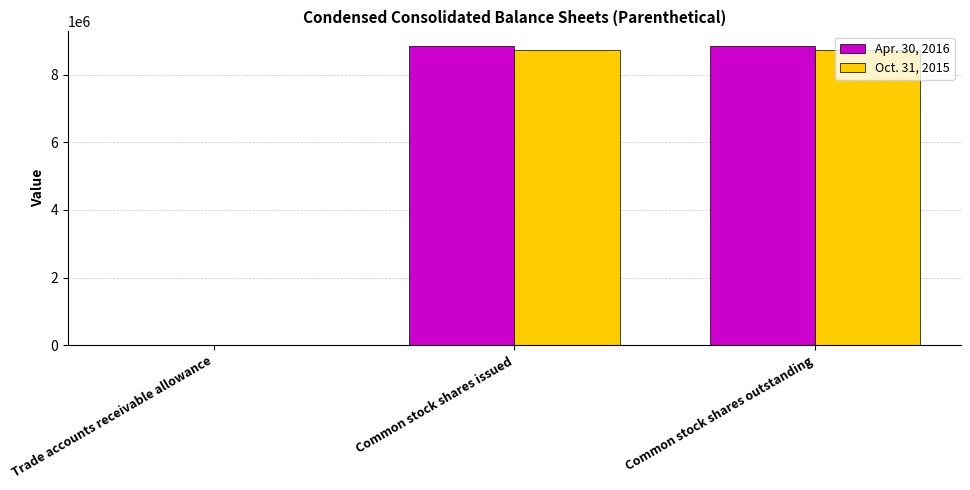

What is the total value across all series at Common stock shares outstanding?

17549147